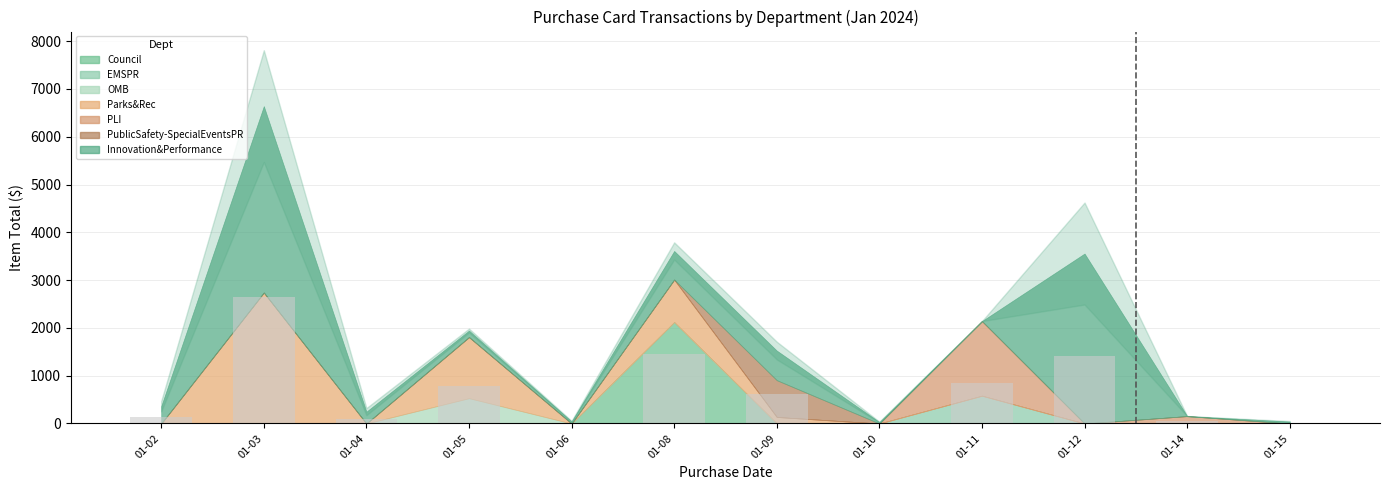

Which has a higher value, 01-03 or 01-05?

01-03